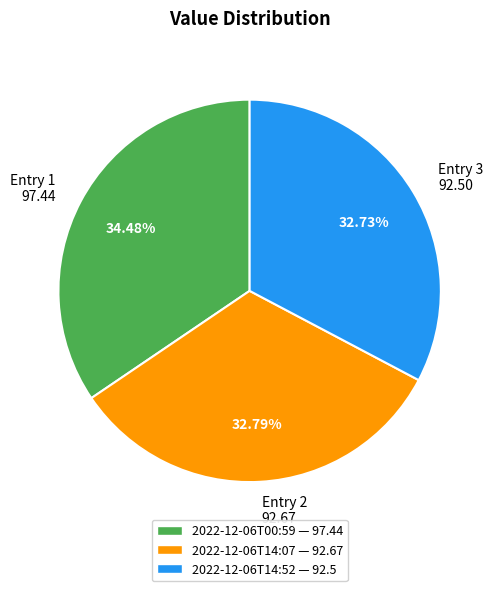

How many segments does this pie chart have?

3